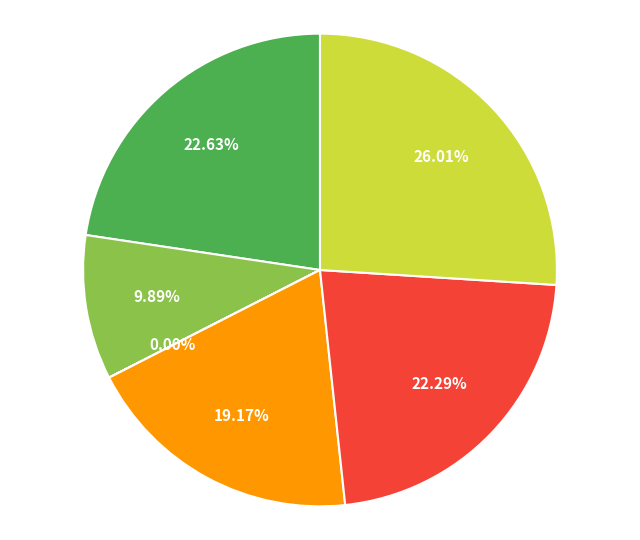

Does any single category account for the majority?

No